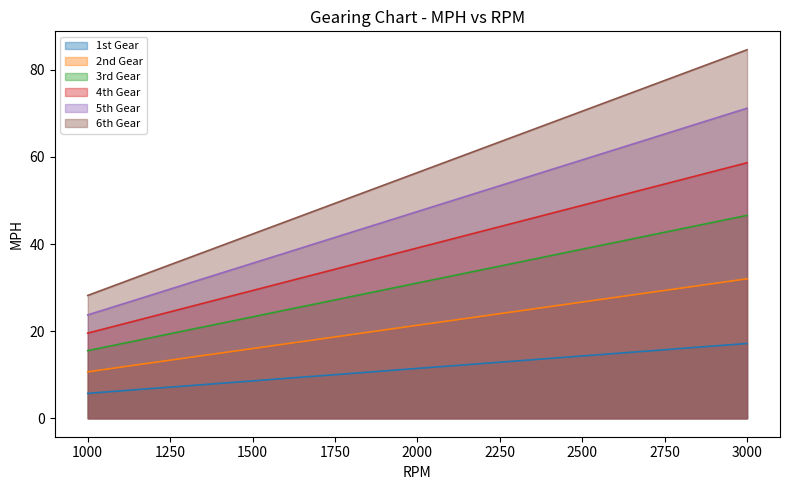

How many values in the 5th Gear series exceed 47?

11